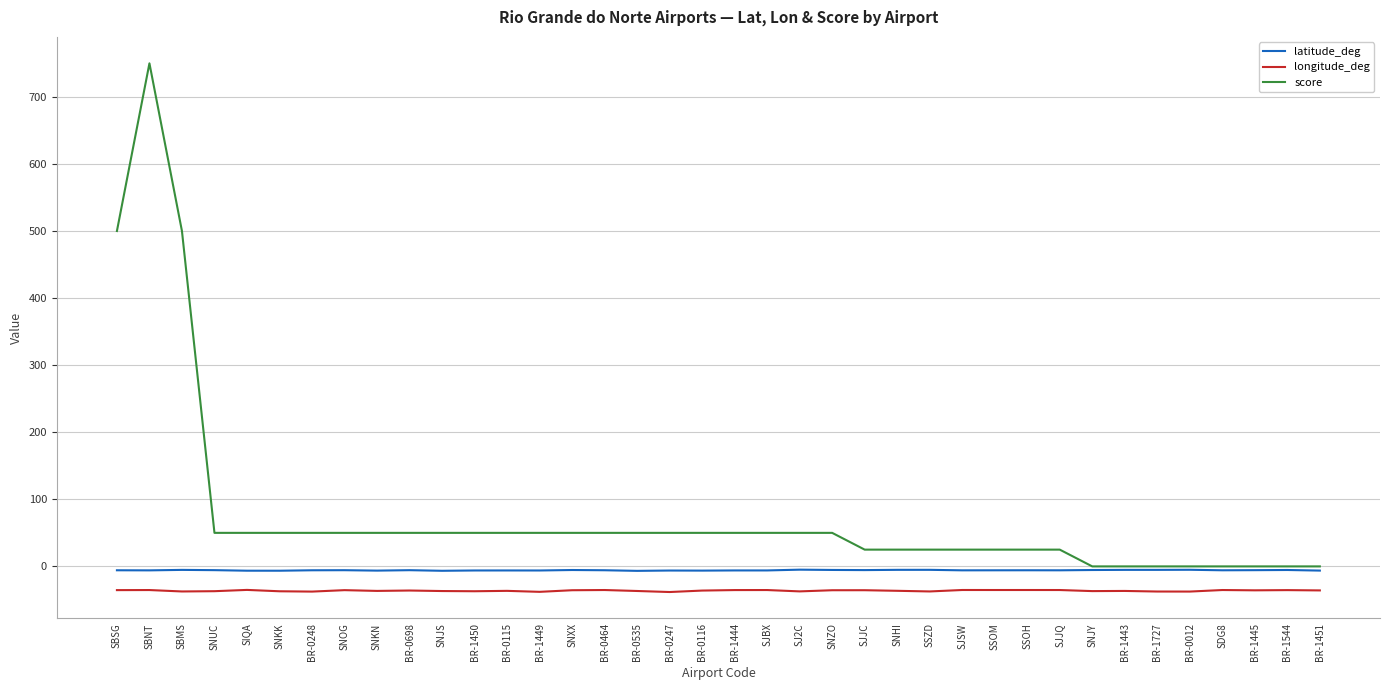

Which series has the widest spread of values?

score